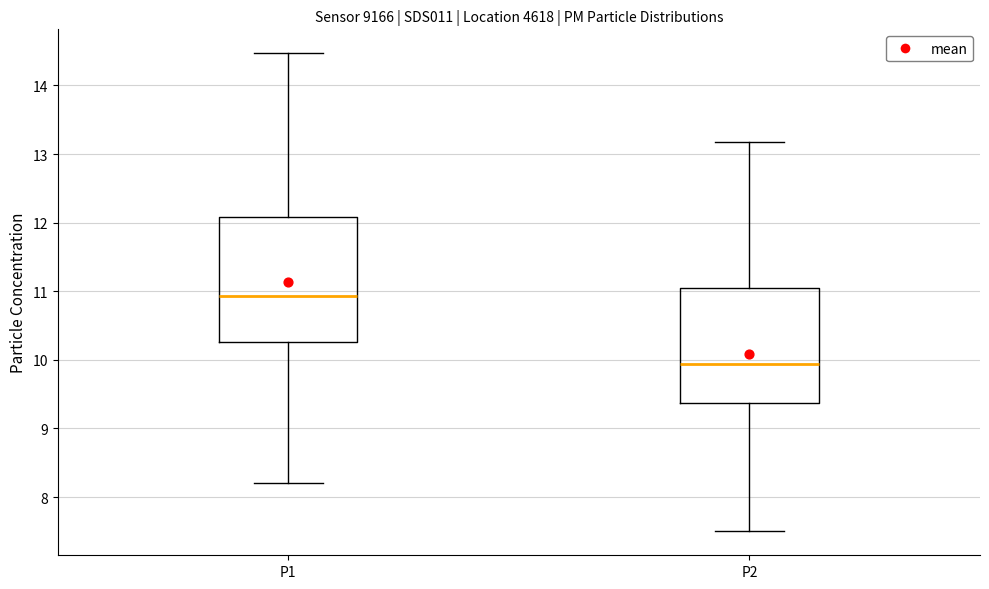

Reading left to right, read every box against the y-axis: the position of its median line, the range the box covers, and the ends of its whiskers. The values are not printed on the chart, so give them approximately, as read against the axis.

P1: median 10.9, box 10.3 to 12.1, whiskers 8.2 to 14.5
P2: median 9.9, box 9.4 to 11.1, whiskers 7.5 to 13.2